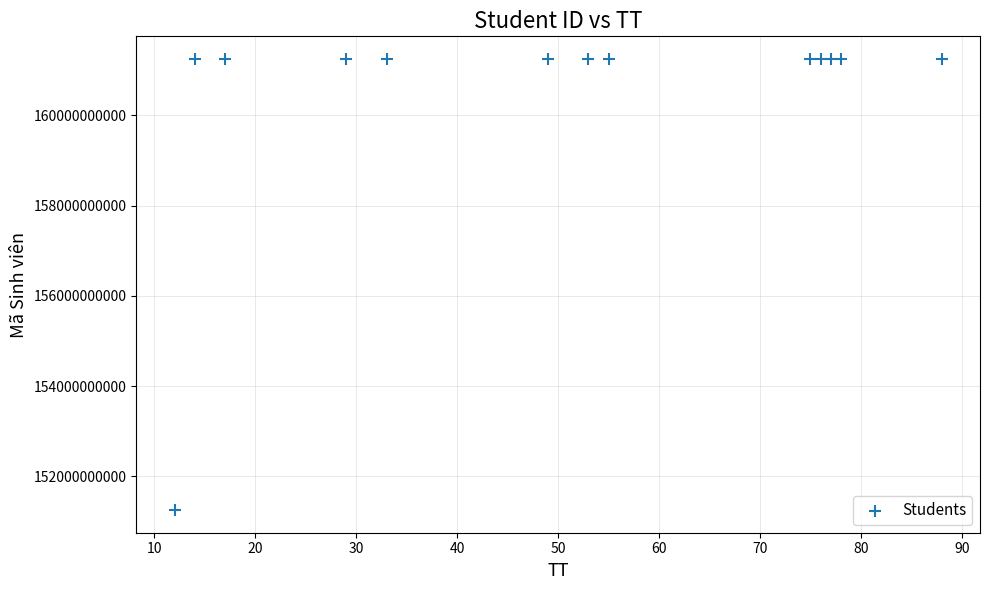

What is the range of Y values (max minus min)?

10000000349